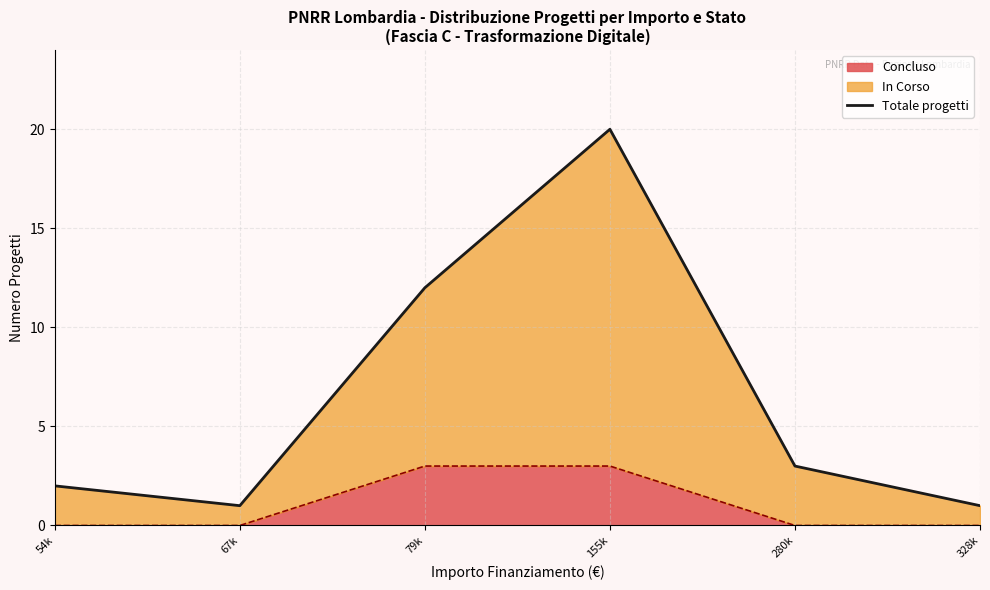

Rank the categories by value from lowest to highest.

67k, 328k, 54k, 280k, 79k, 155k